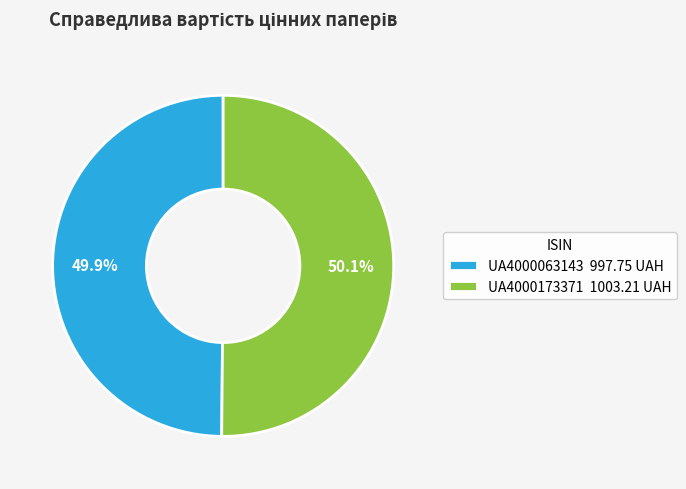

Is there any slice that represents more than half of the pie?

Yes